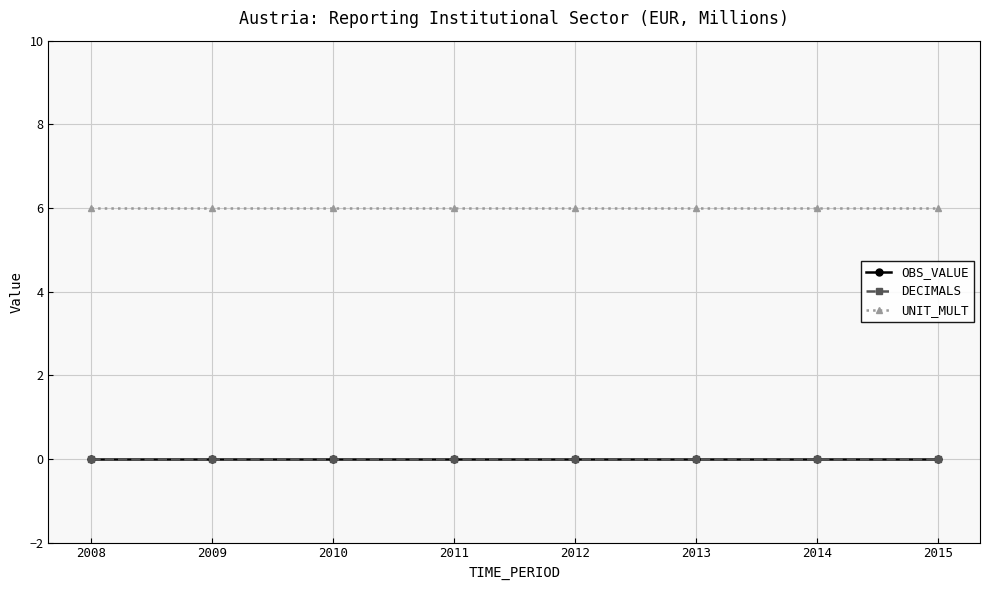

Is this an area chart (filled region under the line)?

No